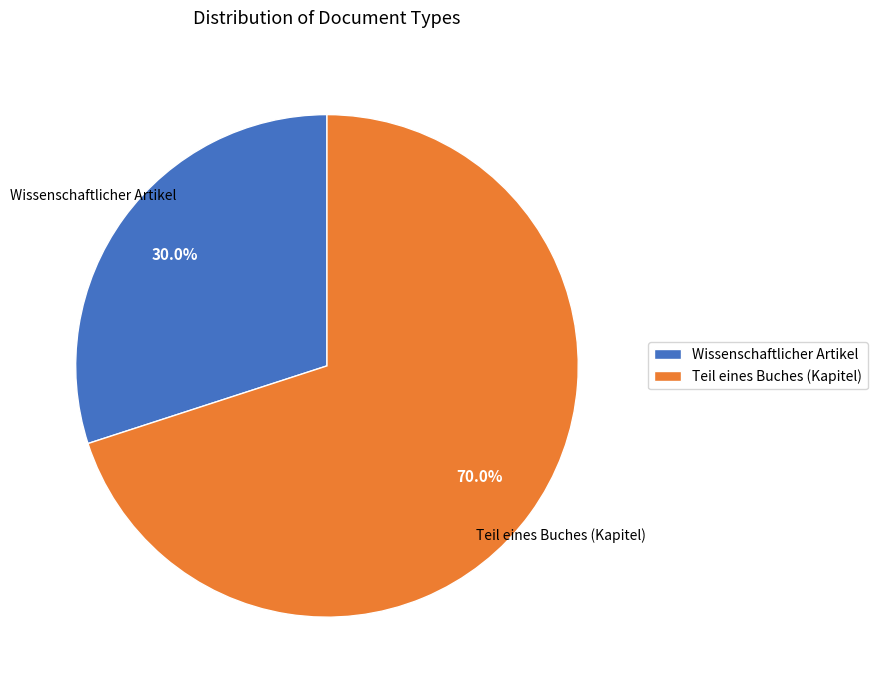

The Wissenschaftlicher Artikel slice represents 18% of the pie. True or false?

False